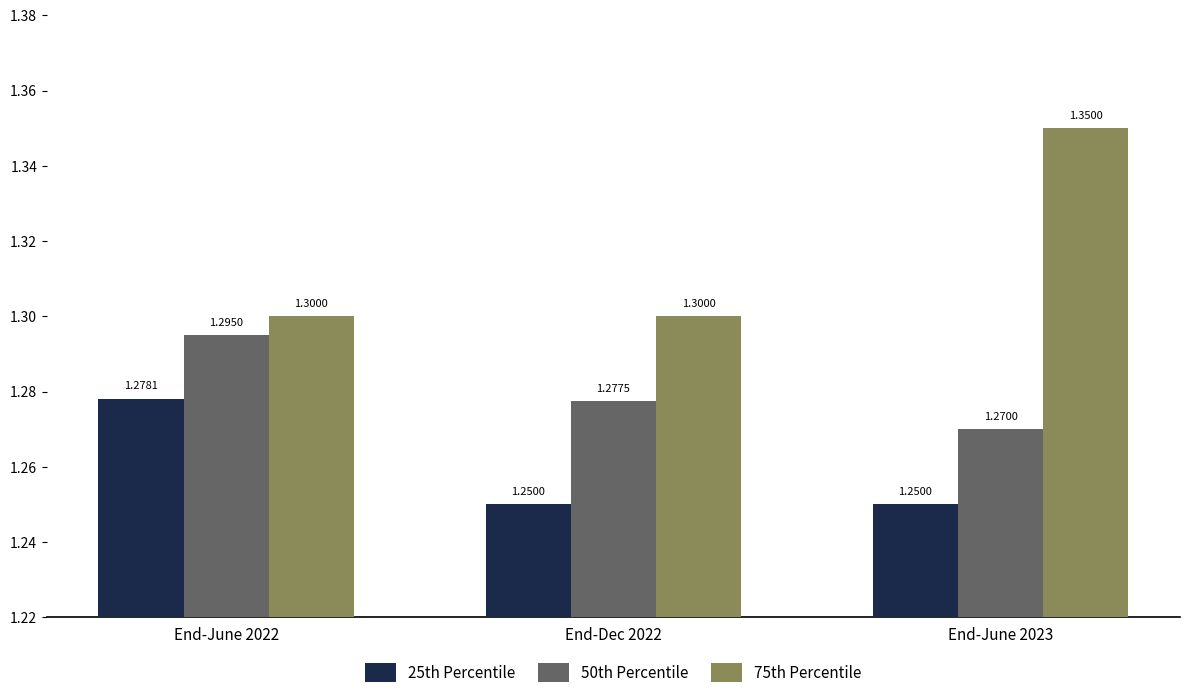

What is the total value across all series at End-Dec 2022?

3.8